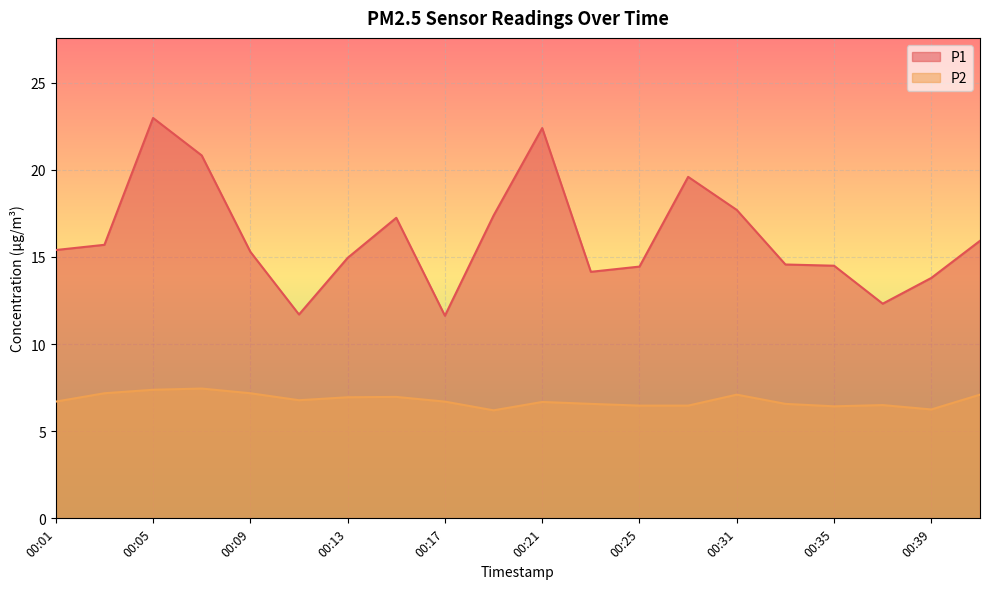

How many series are shown in this chart?

2